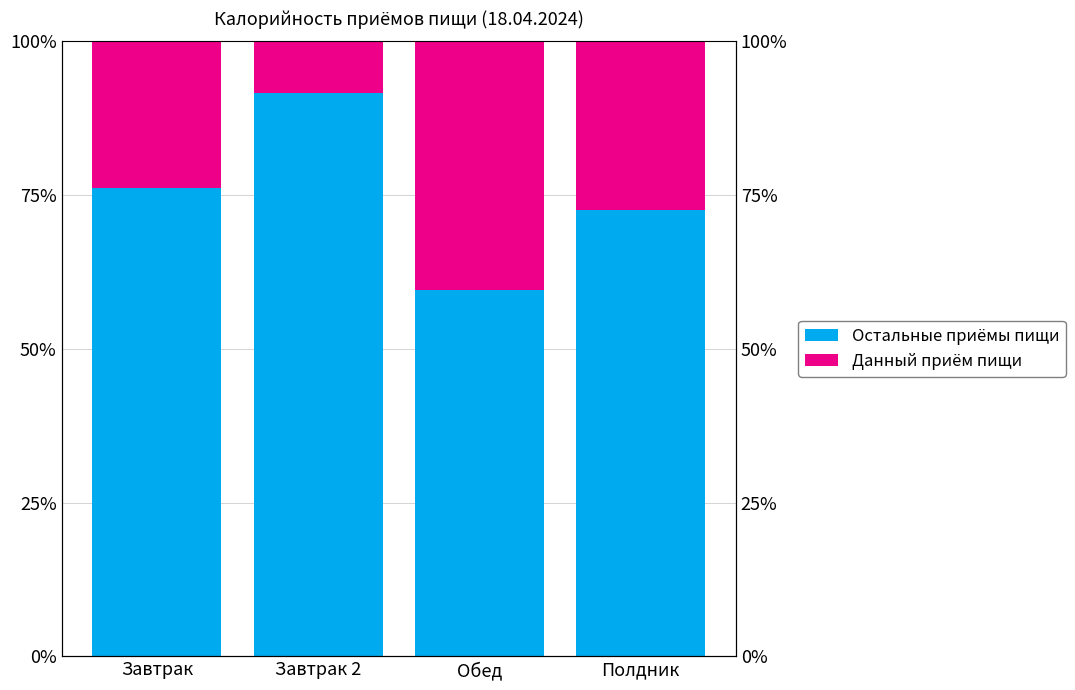

The value of Данный приём пищи at Обед is 26.3. True or false?

False